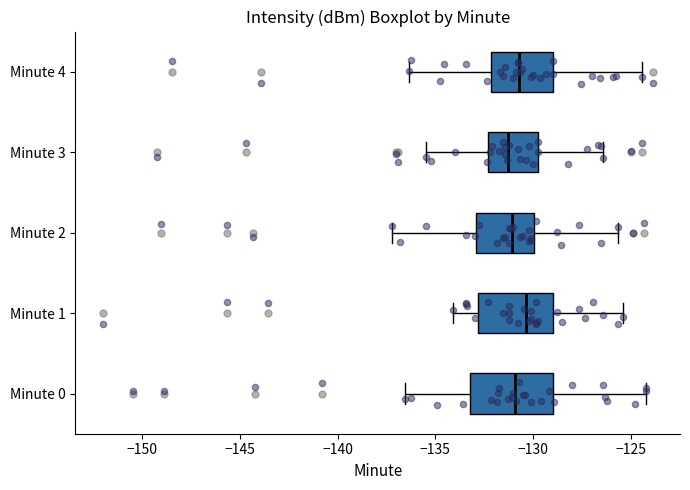

Reading bottom to top, read every box against the x-axis: the position of its median line, the range the box covers, and the ends of its whiskers. The values are not printed on the chart, so give them approximately, as read against the axis.

Minute 0: median -131.0, box -133.0 to -129.0, whiskers -136.5 to -124.0
Minute 1: median -130.5, box -133.0 to -129.0, whiskers -134.0 to -125.5
Minute 2: median -131.0, box -133.0 to -130.0, whiskers -137.0 to -125.5
Minute 3: median -131.5, box -132.5 to -130.0, whiskers -135.5 to -126.5
Minute 4: median -130.5, box -132.0 to -129.0, whiskers -136.5 to -124.5